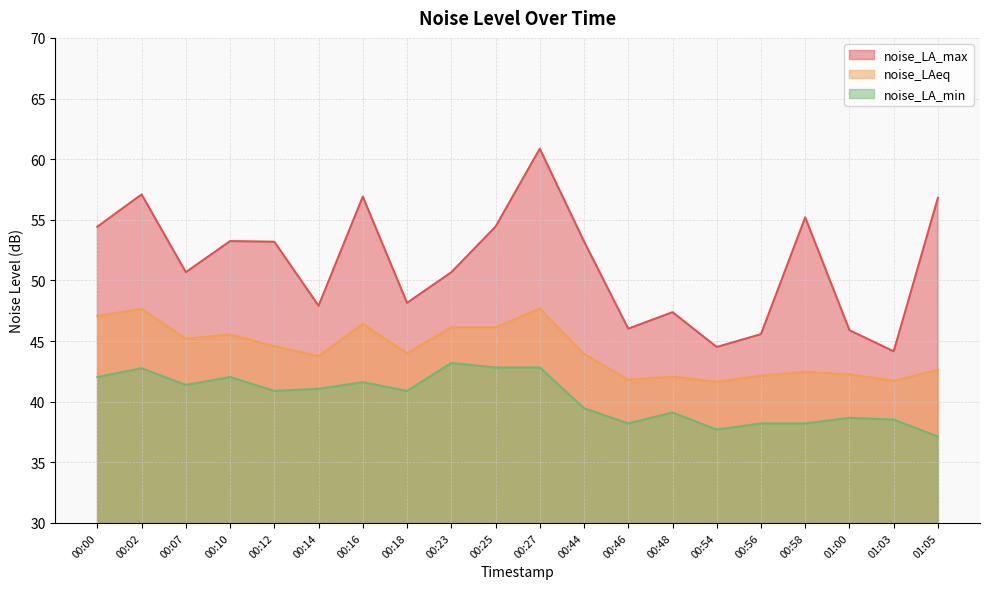

What is the sum of all noise_LAeq values?

884.8